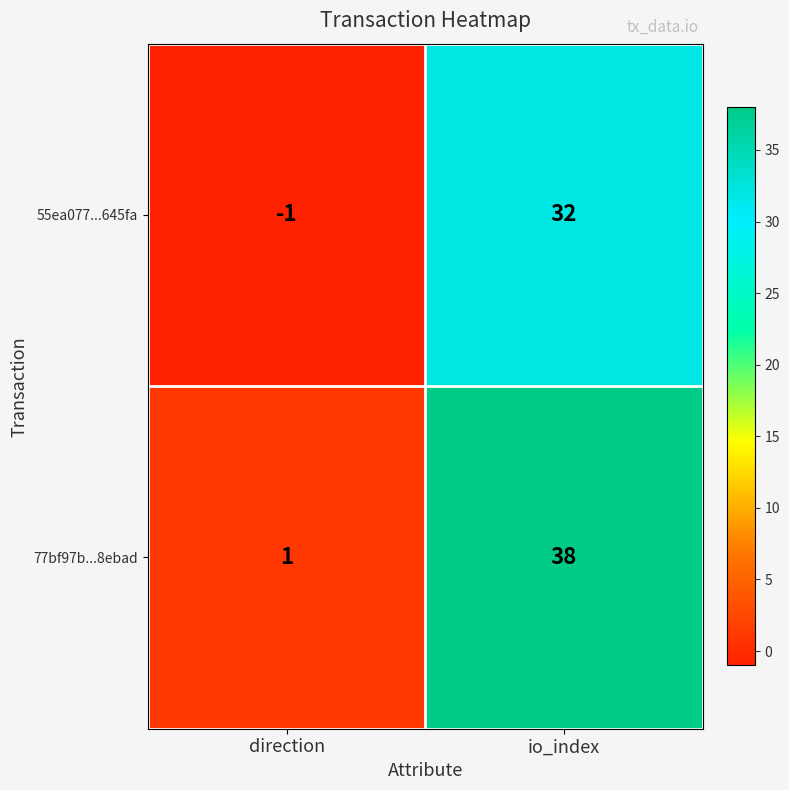

Which series has the widest spread of values?

77bf97b...8ebad